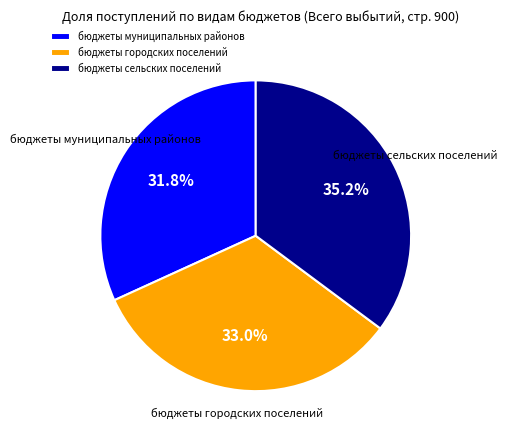

Which category has the biggest portion of the pie?

бюджеты сельских поселений